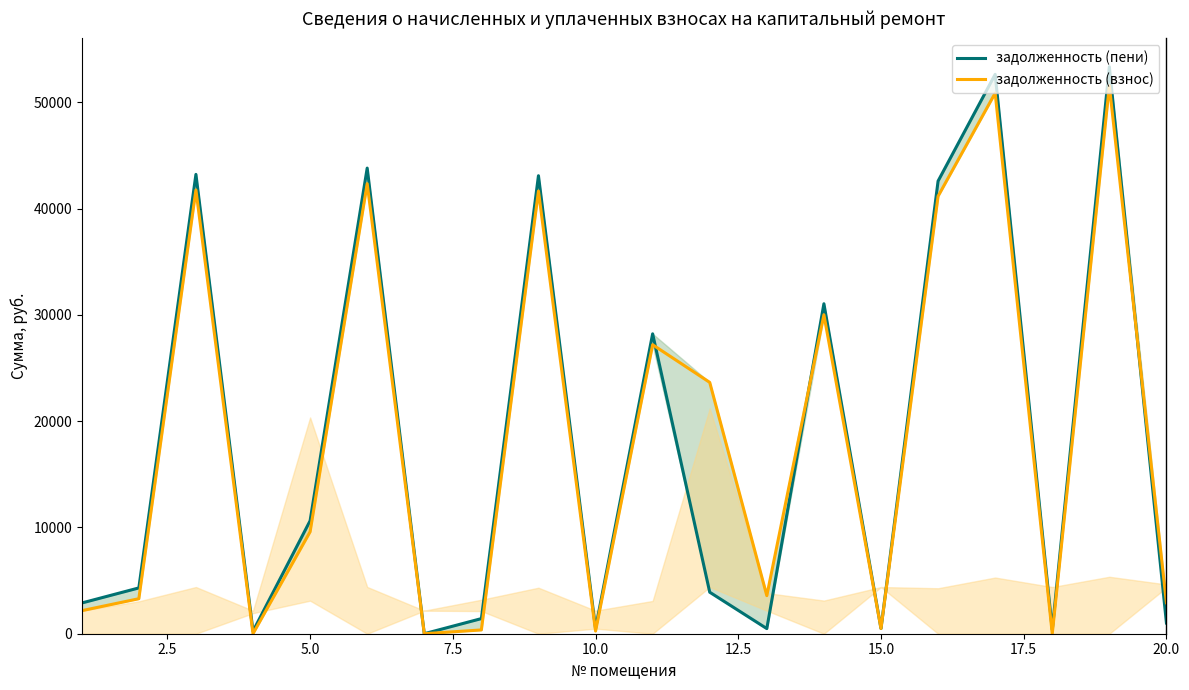

The задолженность (взнос) series shows 48998.6 at 13. True or false?

False